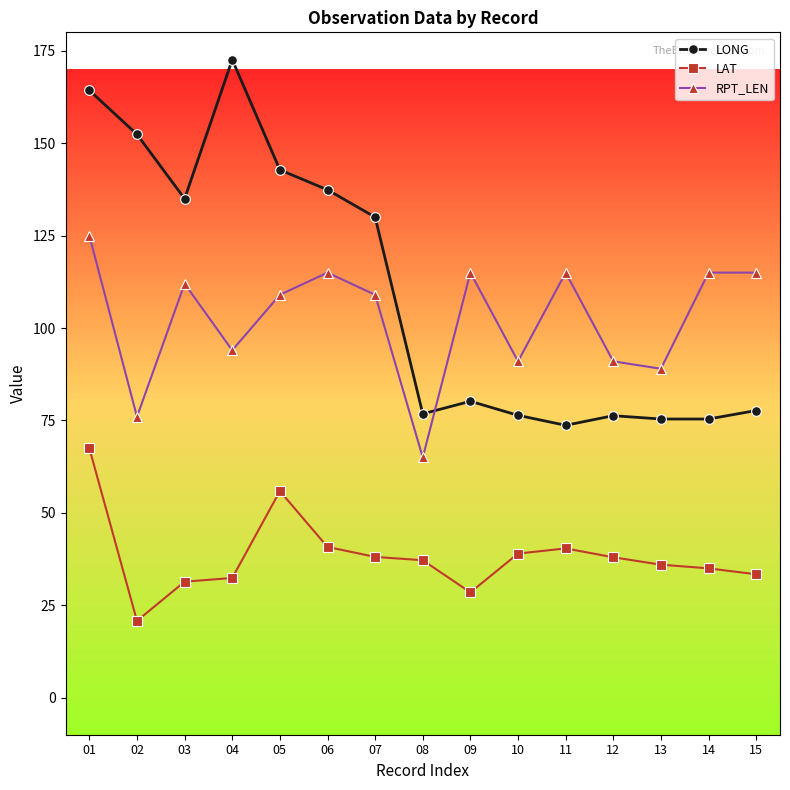

Which series has the widest spread of values?

LONG